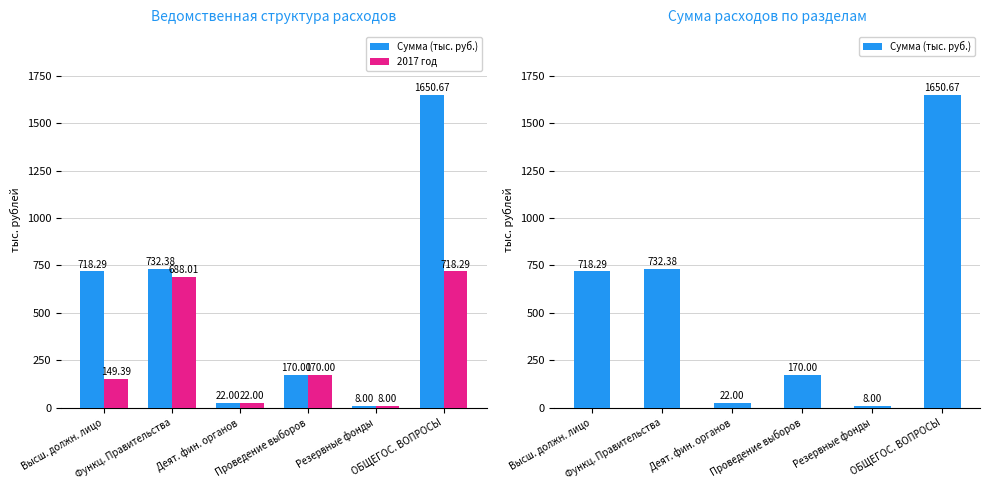

What is the greatest value displayed?

1650.7